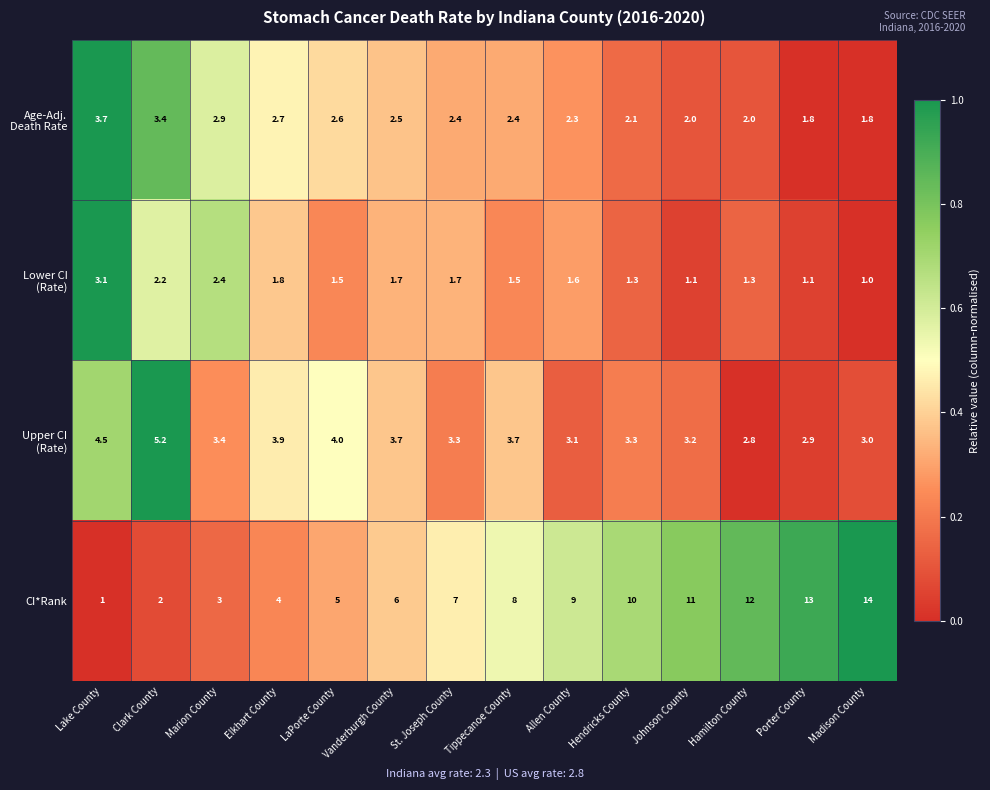

What value does the CI*Rank series have at Clark County?

2.0